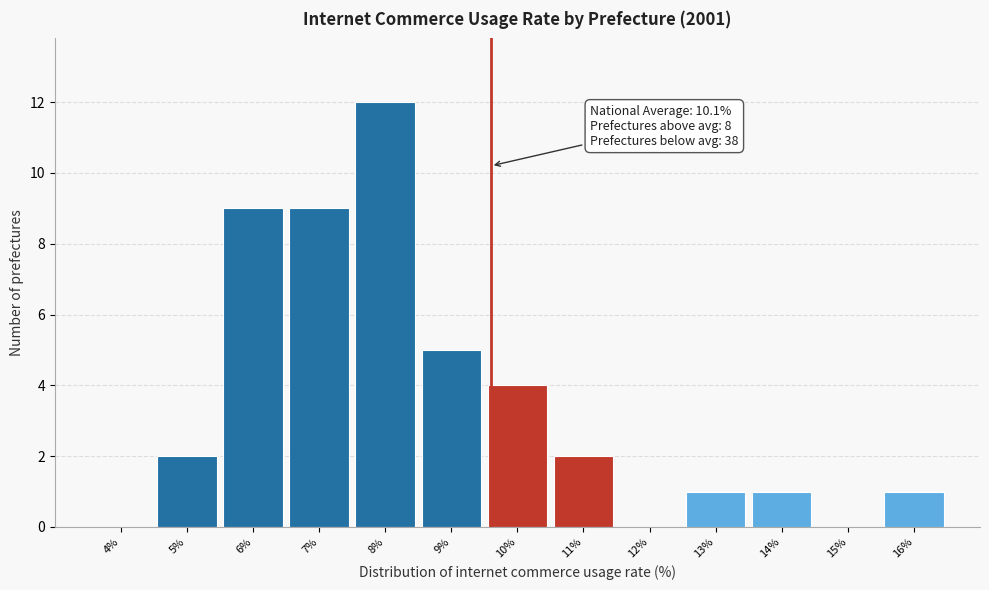

Reading left to right, list all the values displayed in this chart.

4%=0	5%=2	6%=9	7%=9	8%=12	9%=5	10%=4	11%=2	12%=0	13%=1	14%=1	15%=0	16%=1